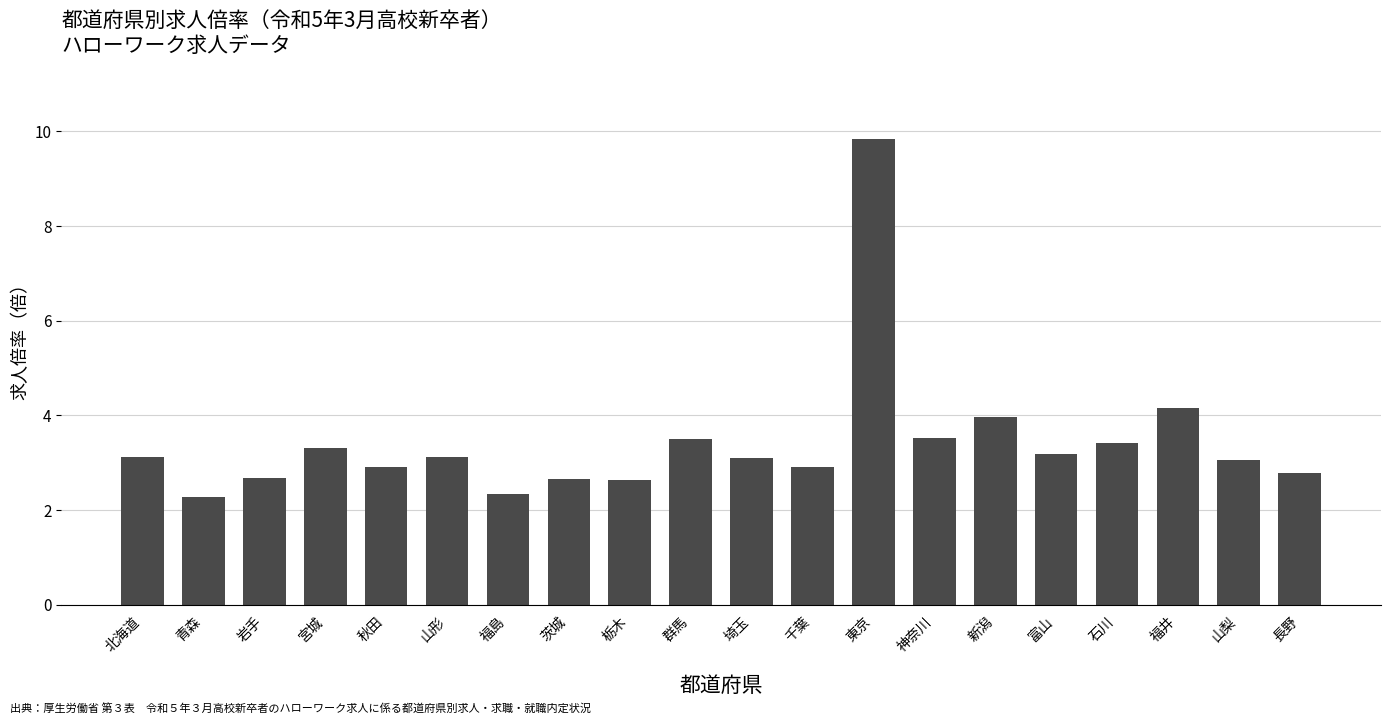

How many bars are there in total?

20